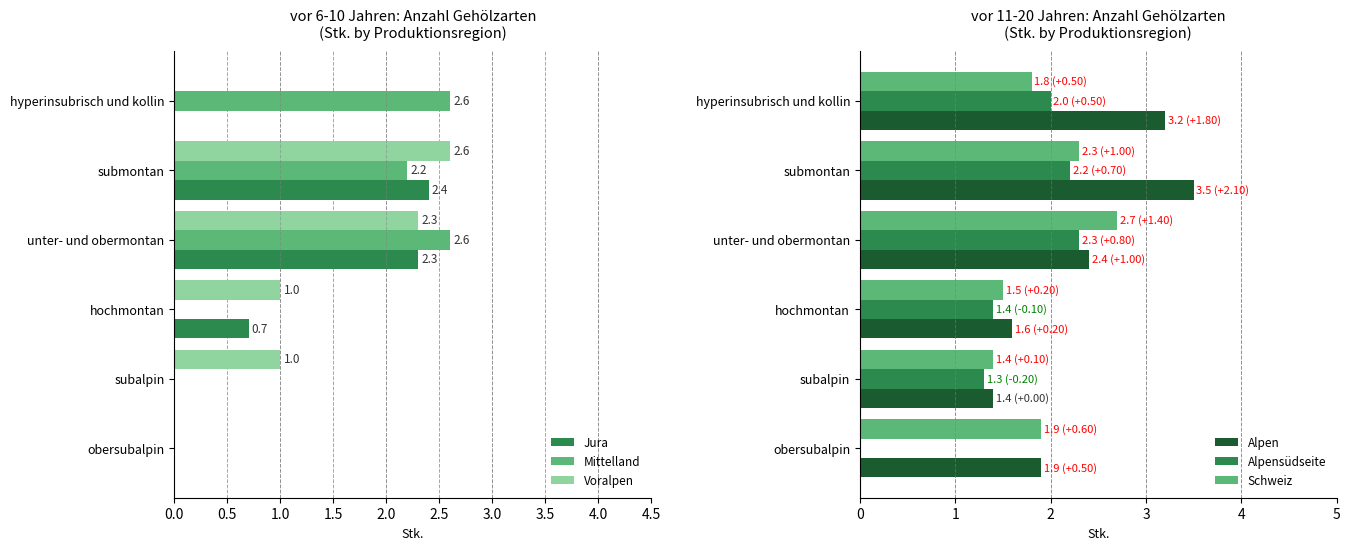

The Mittelland series shows 1.1 at subalpin. True or false?

False